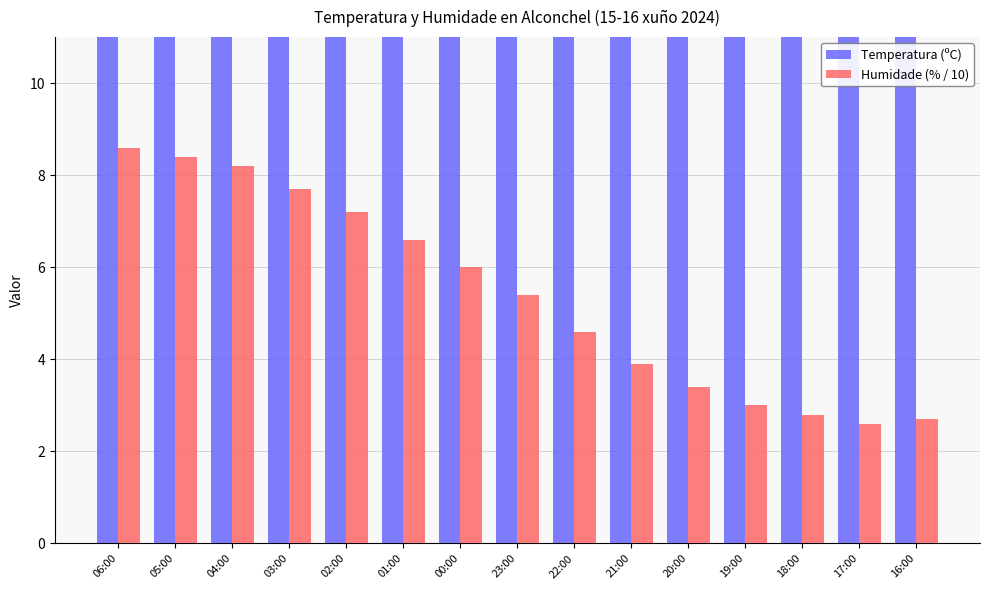

How many groups of bars are there?

15